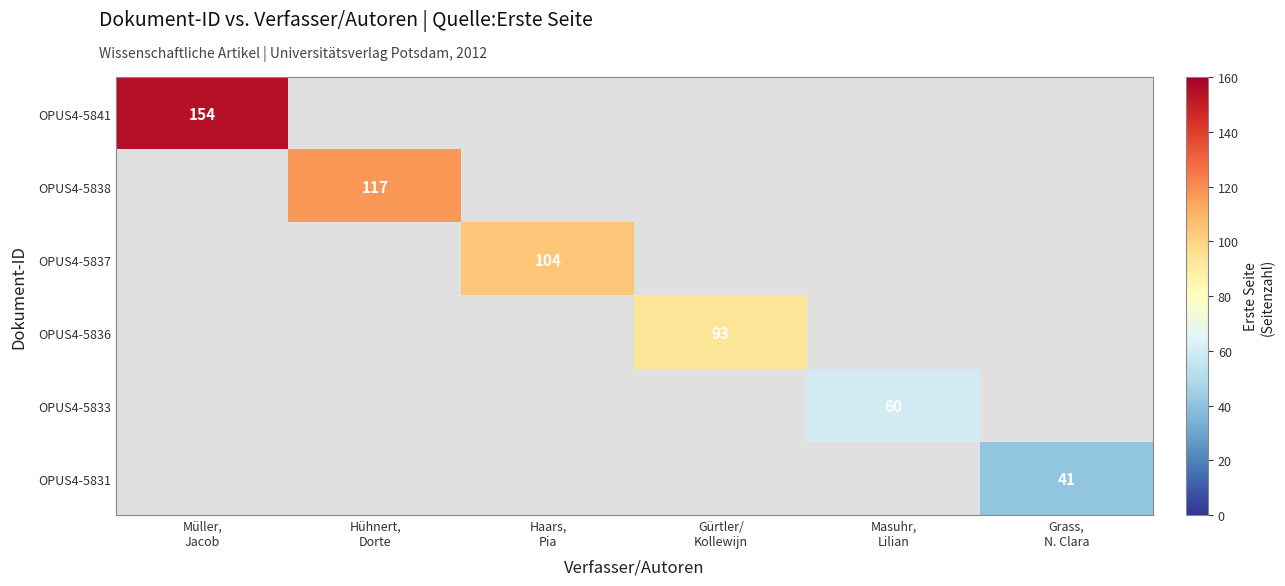

What is the minimum value shown in the chart?

41.0